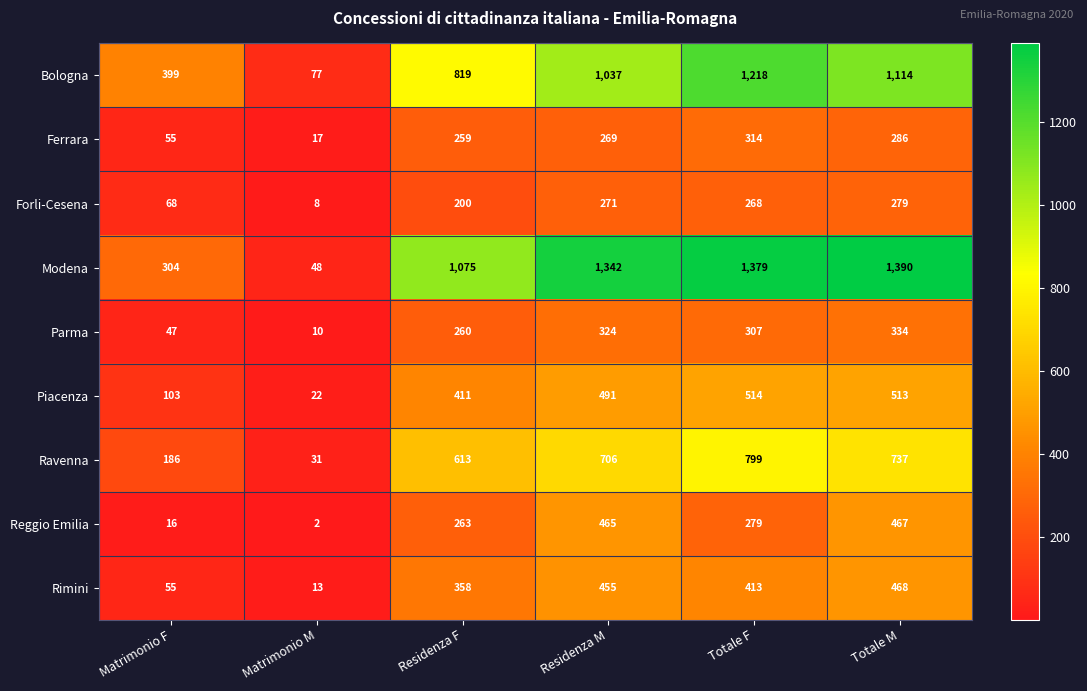

Where does the Parma series first go above 307?

Residenza M